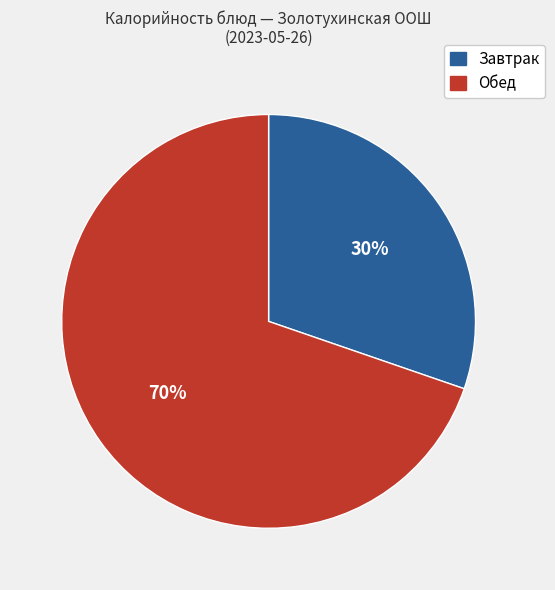

To the nearest percent, what is the average slice percentage?

50%